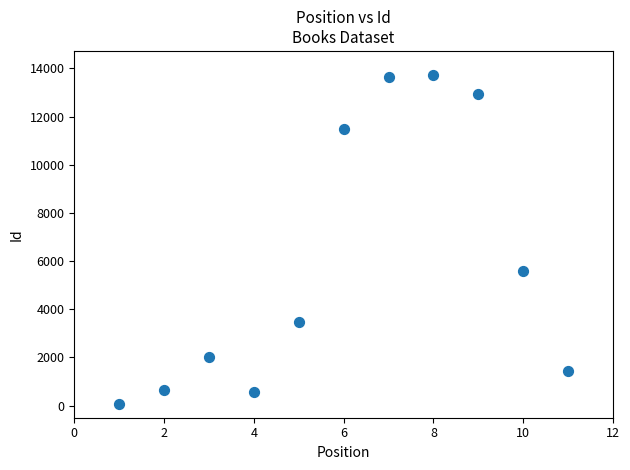

What Y value in the scatter plot is closest to 6888?

5584